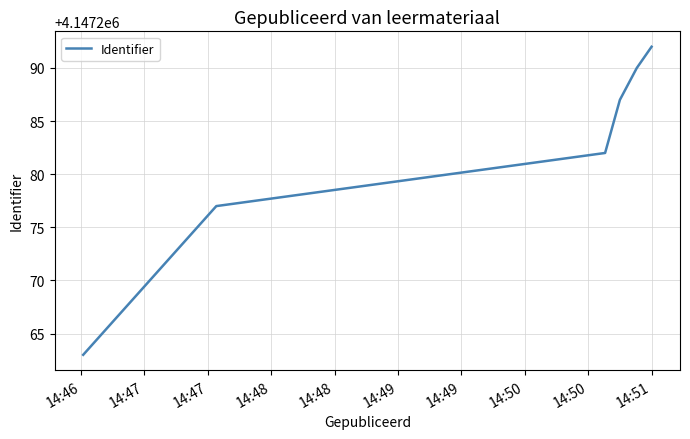

What is the difference between the second highest and minimum values?

27